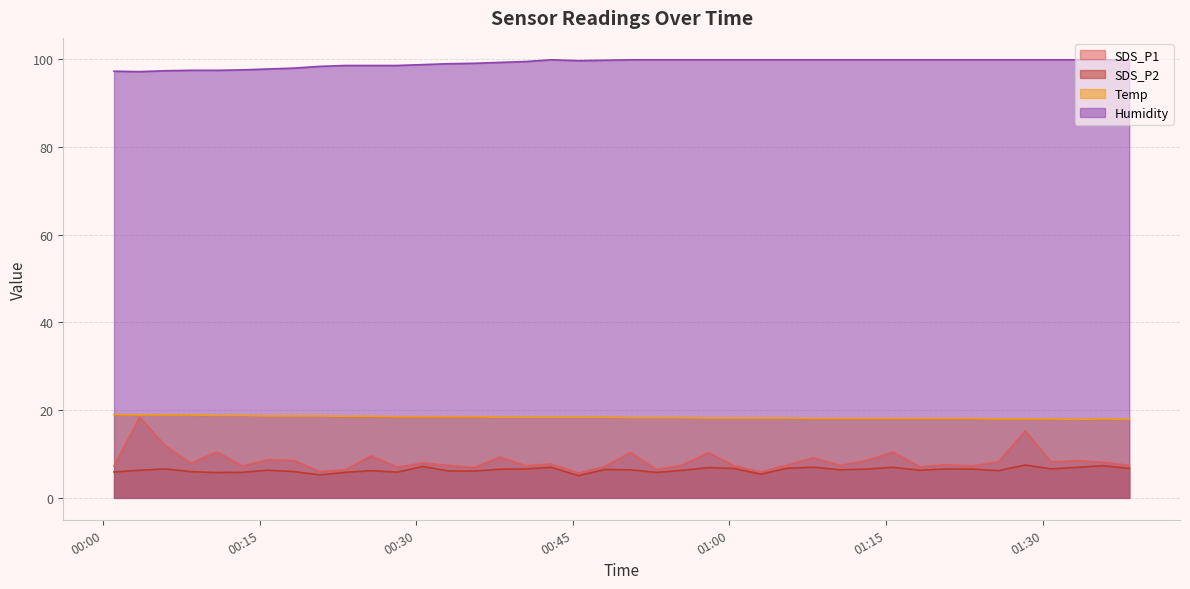

How many interior local valleys does the Humidity series have?

2